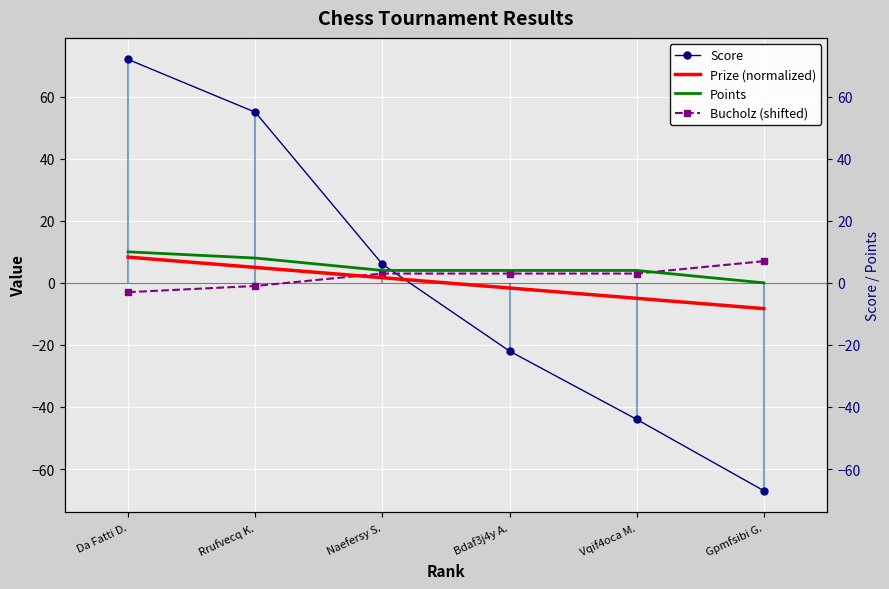

True or false: Points has more than 2 points higher than both neighbors.

False